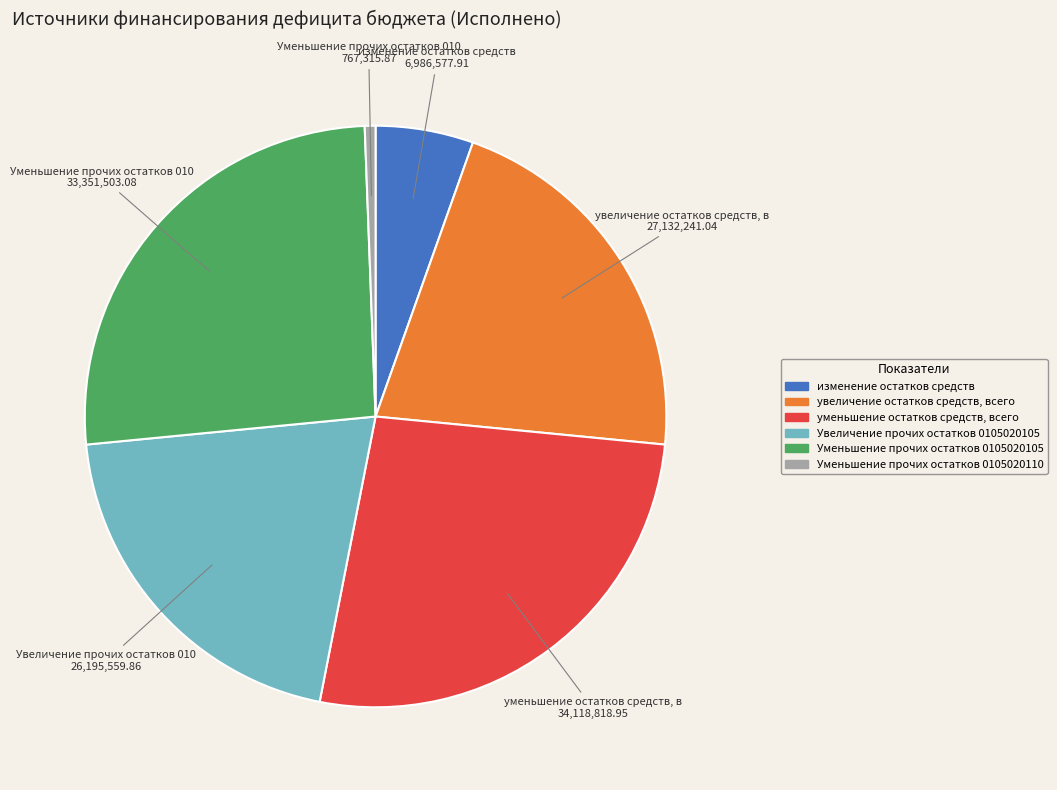

Which has a higher value, Уменьшение прочих остатков 0105020105 or Увеличение прочих остатков 0105020105?

Уменьшение прочих остатков 0105020105